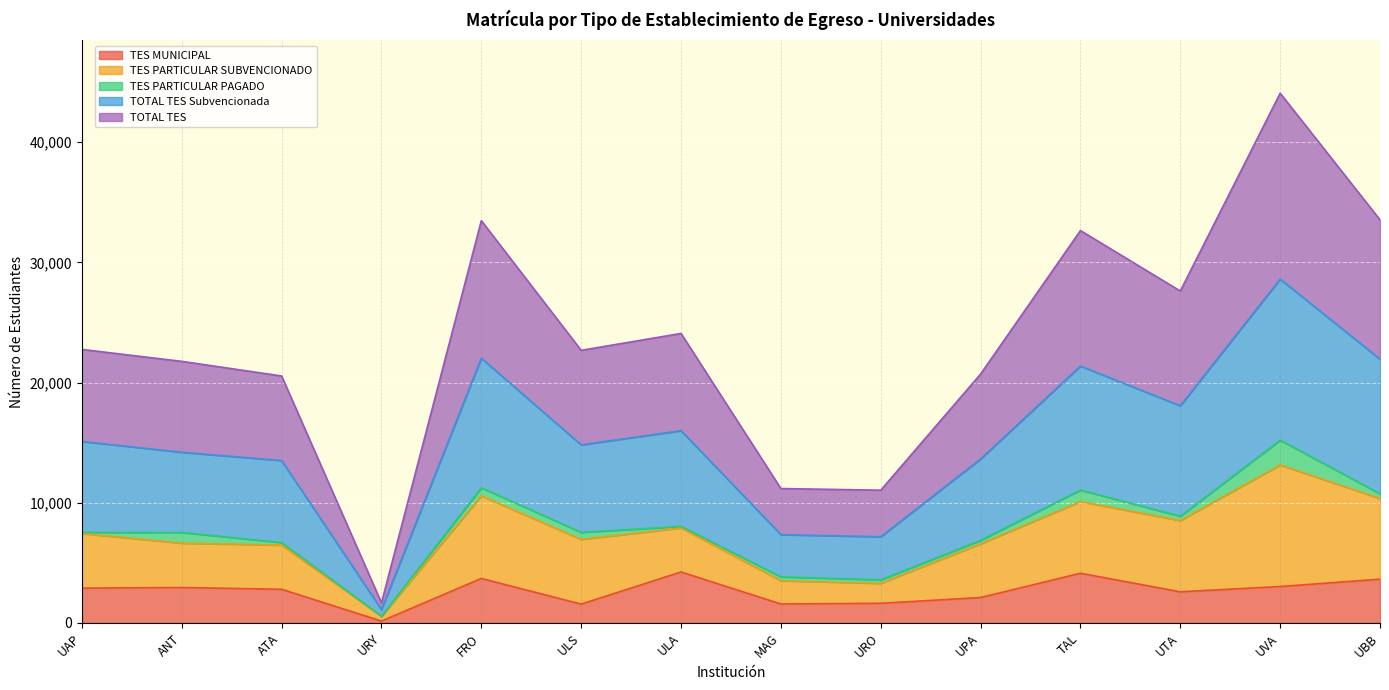

What position from the left is TAL?

11